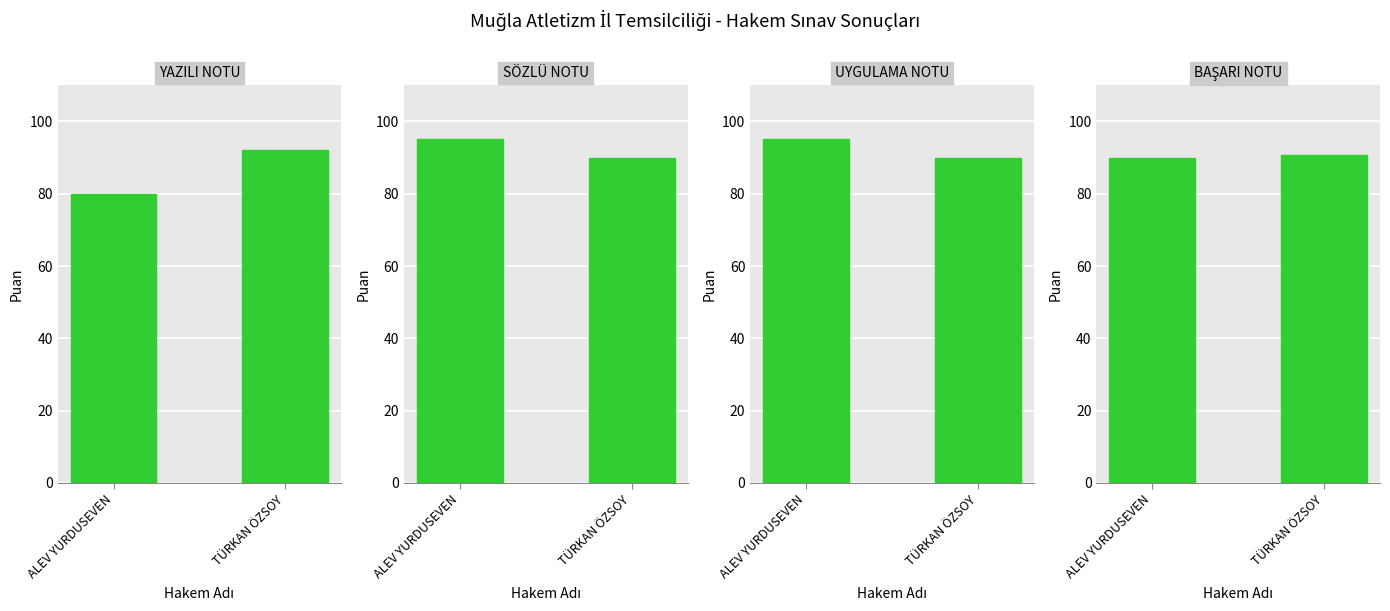

Is it true that SÖZLÜ NOTU equals 24.8 at TÜRKAN ÖZSOY?

False